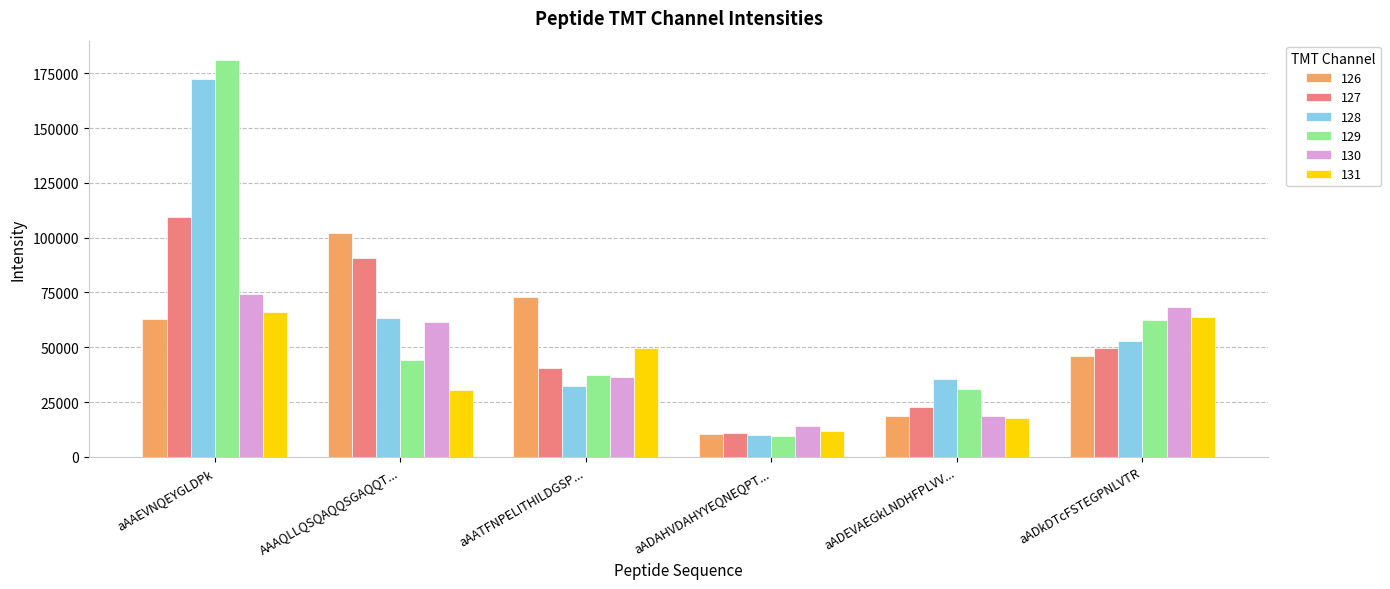

What is the sum of the 128 values at aAAEVNQEYGLDPk and aADAHVDAHYYEQNEQPT...?

182404.1